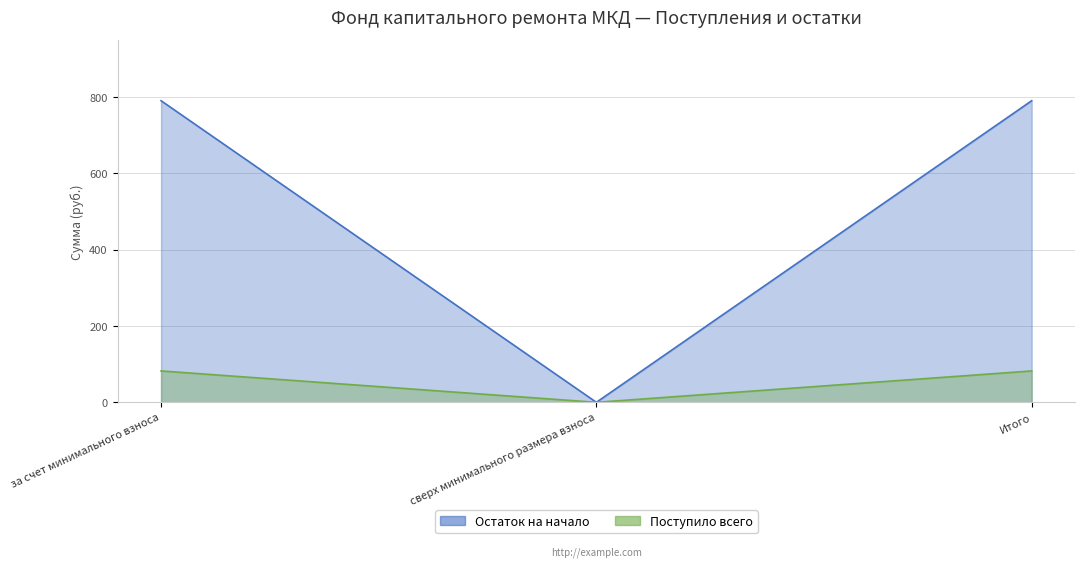

What is the highest value of the Остаток на начало series?

790.8